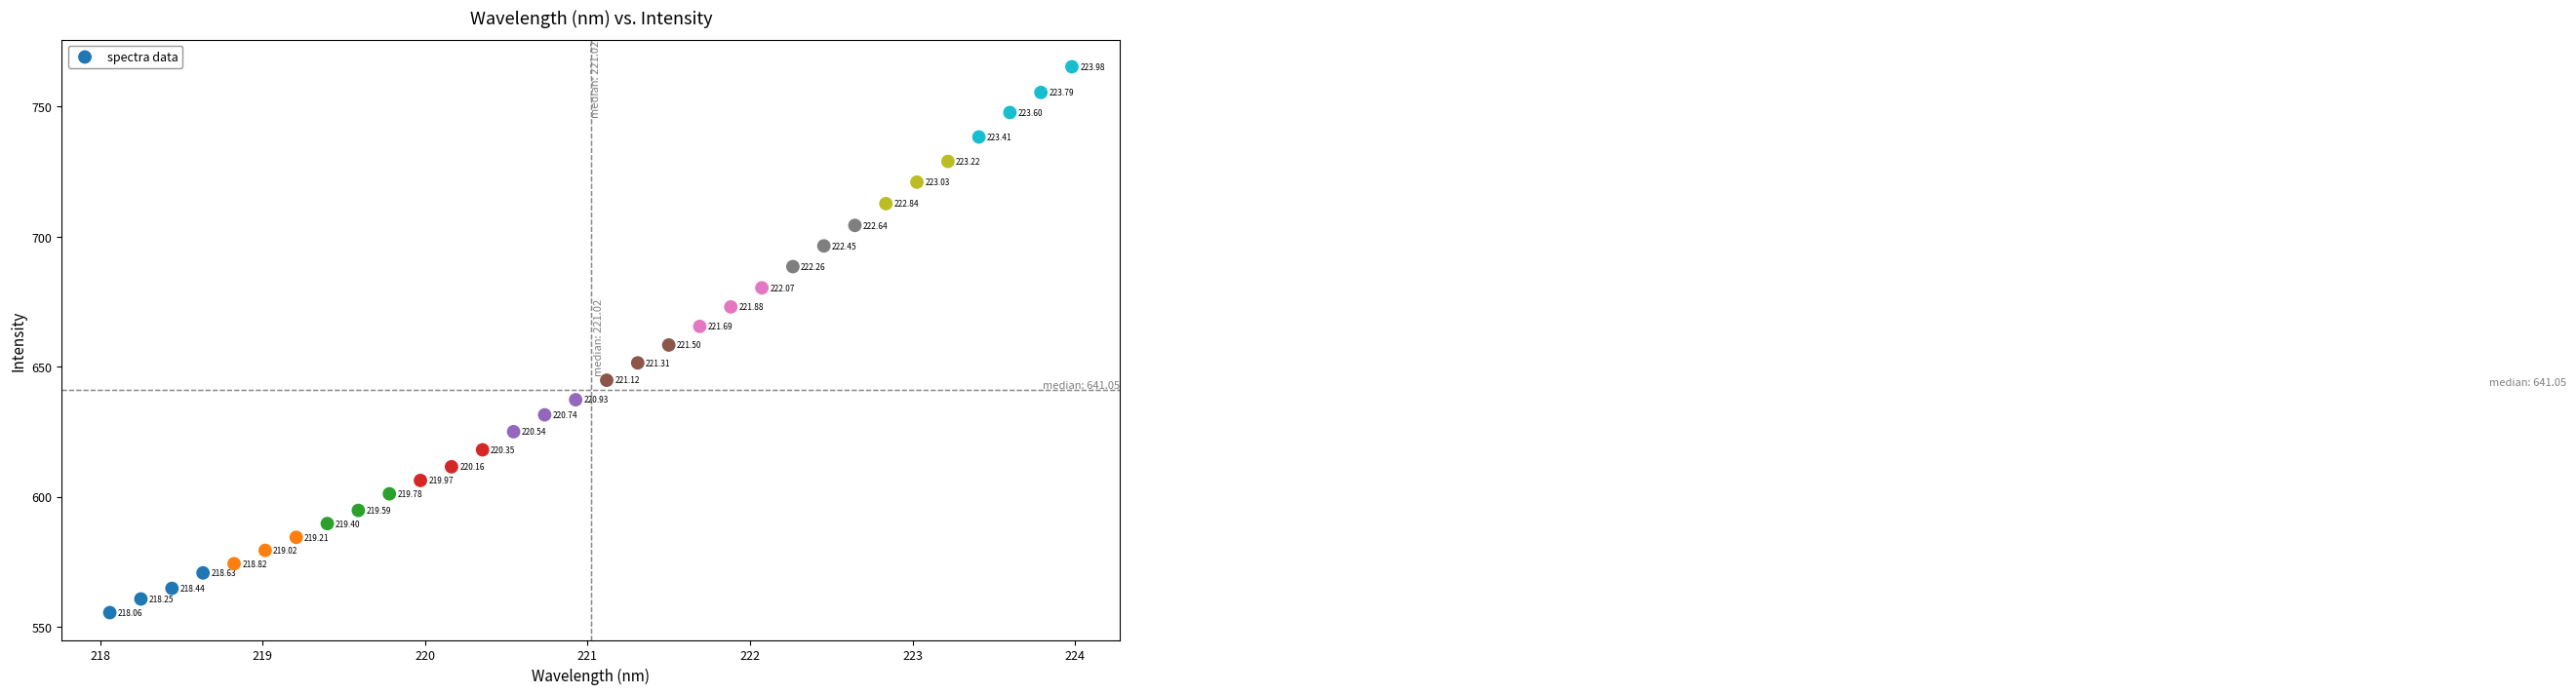

What is the range of Y values (max minus min)?

209.9